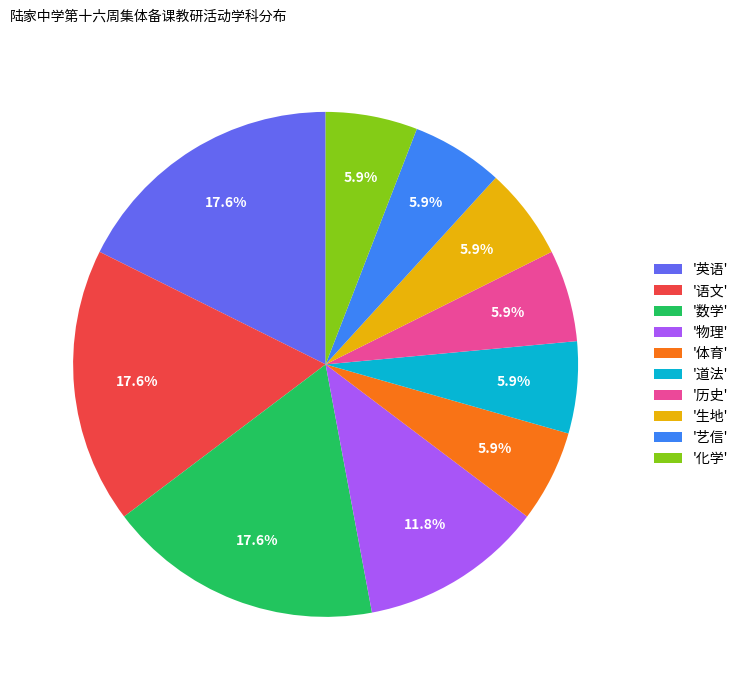

How much of the chart is everything except '英语'?

82.4%